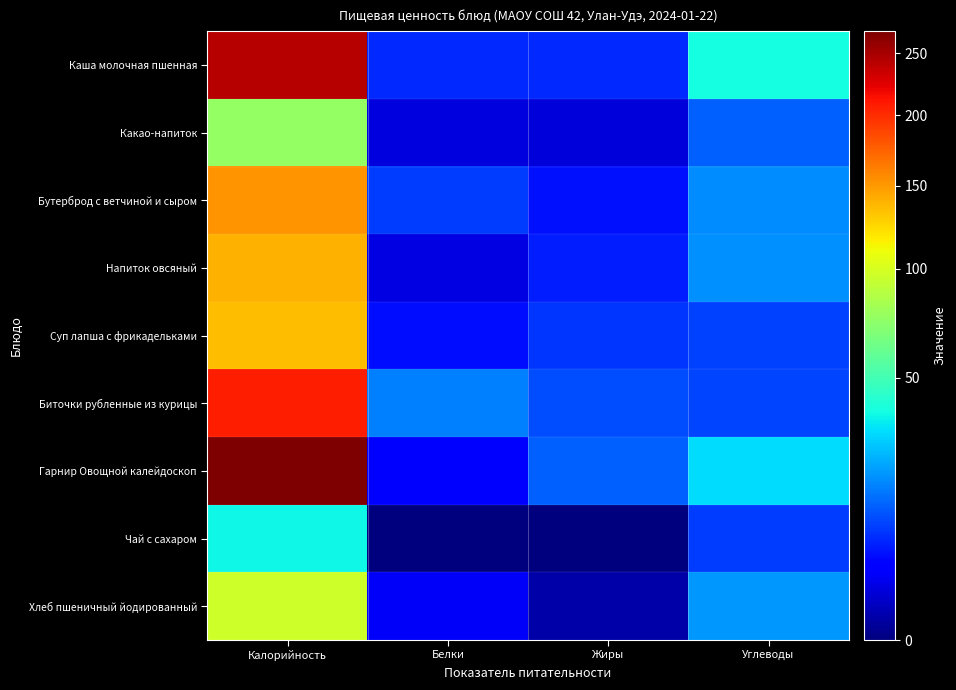

Which series changed the most between Жиры and Углеводы?

Каша молочная пшенная